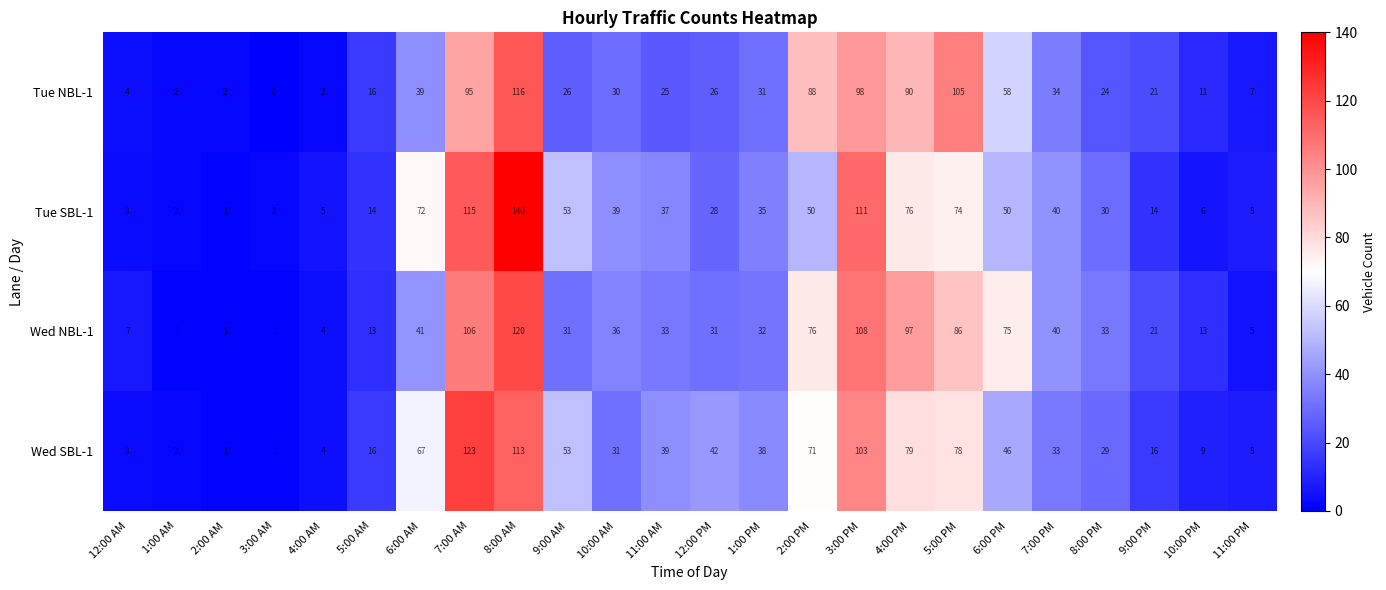

At which category is the sum across all series the highest?

8:00 AM